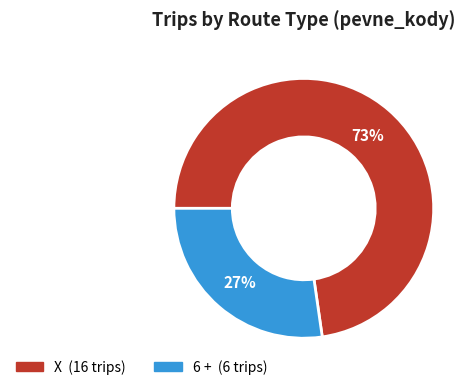

To the nearest percent, what portion does X represent?

73%